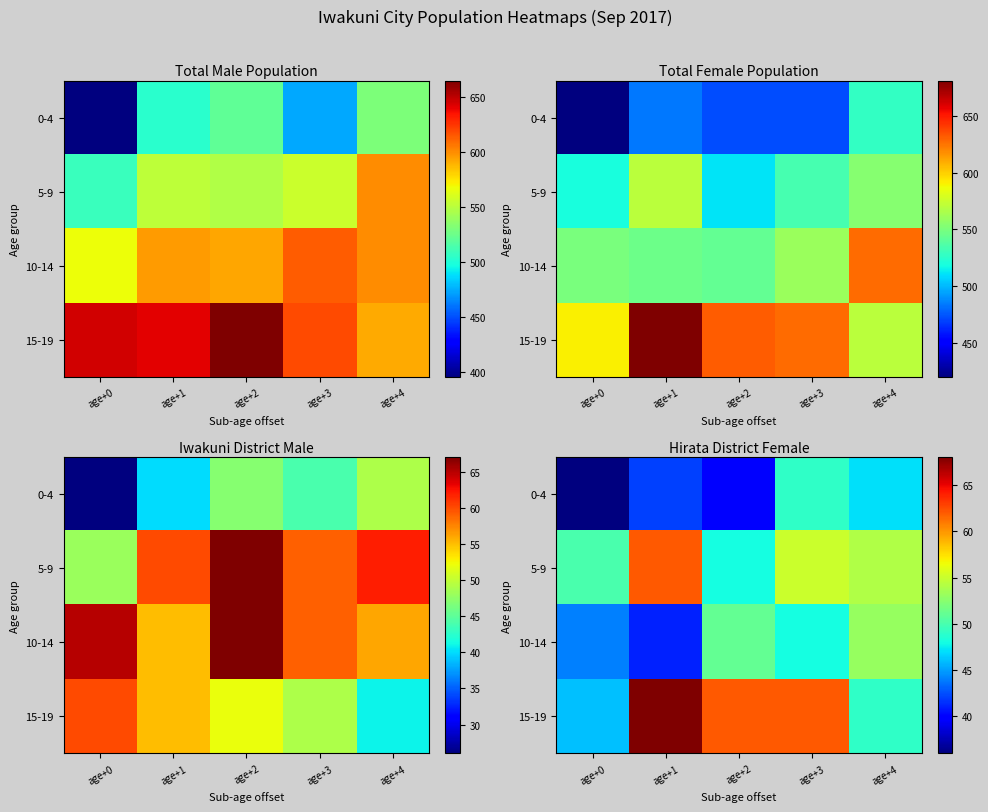

Rank the series by their maximum value, from lowest to highest.

0-4, 10-14, 5-9, 15-19